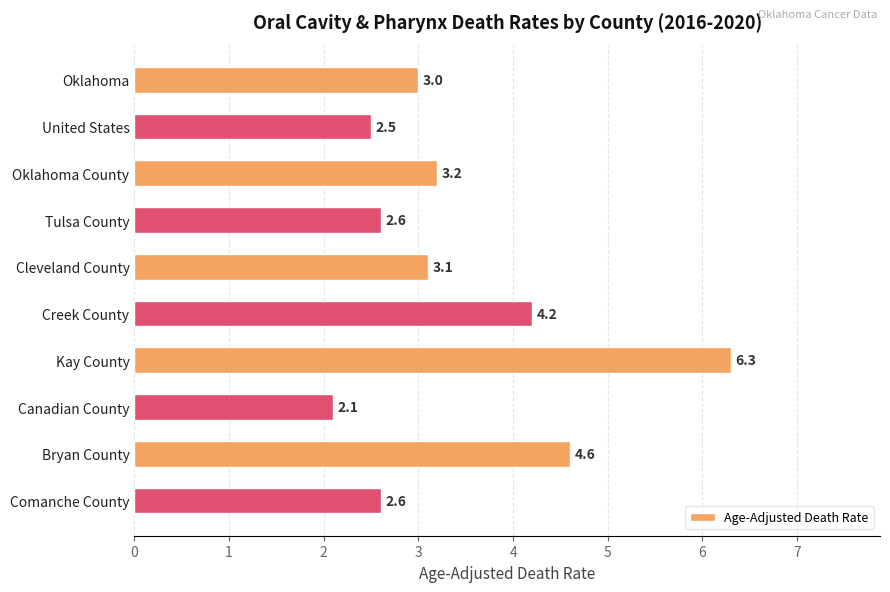

What is the maximum value shown in the chart?

6.3